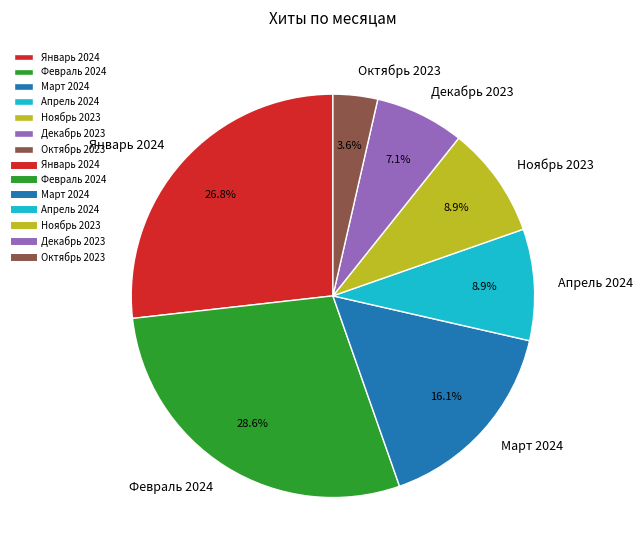

Does Октябрь 2023 represent more than half of the total?

No